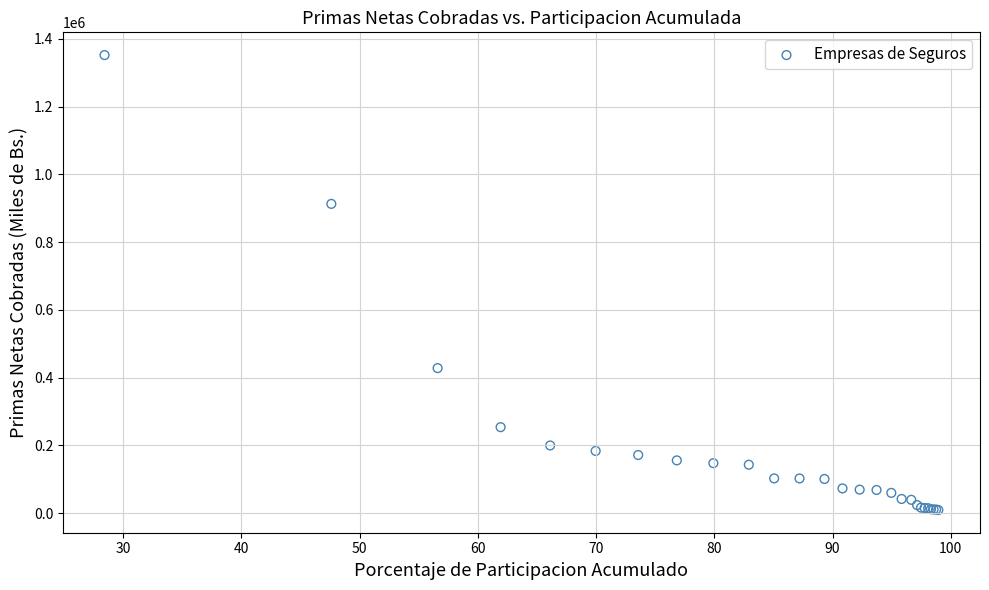

What Y value in the scatter plot is closest to 680437?

912645.9